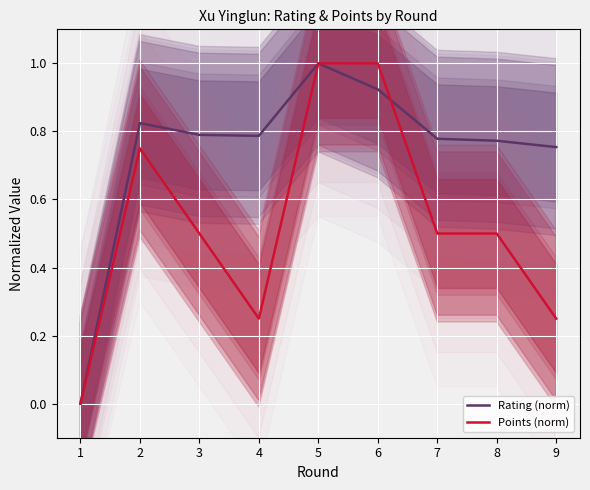

Which series changed the most between 4 and 9?

Rating (norm)